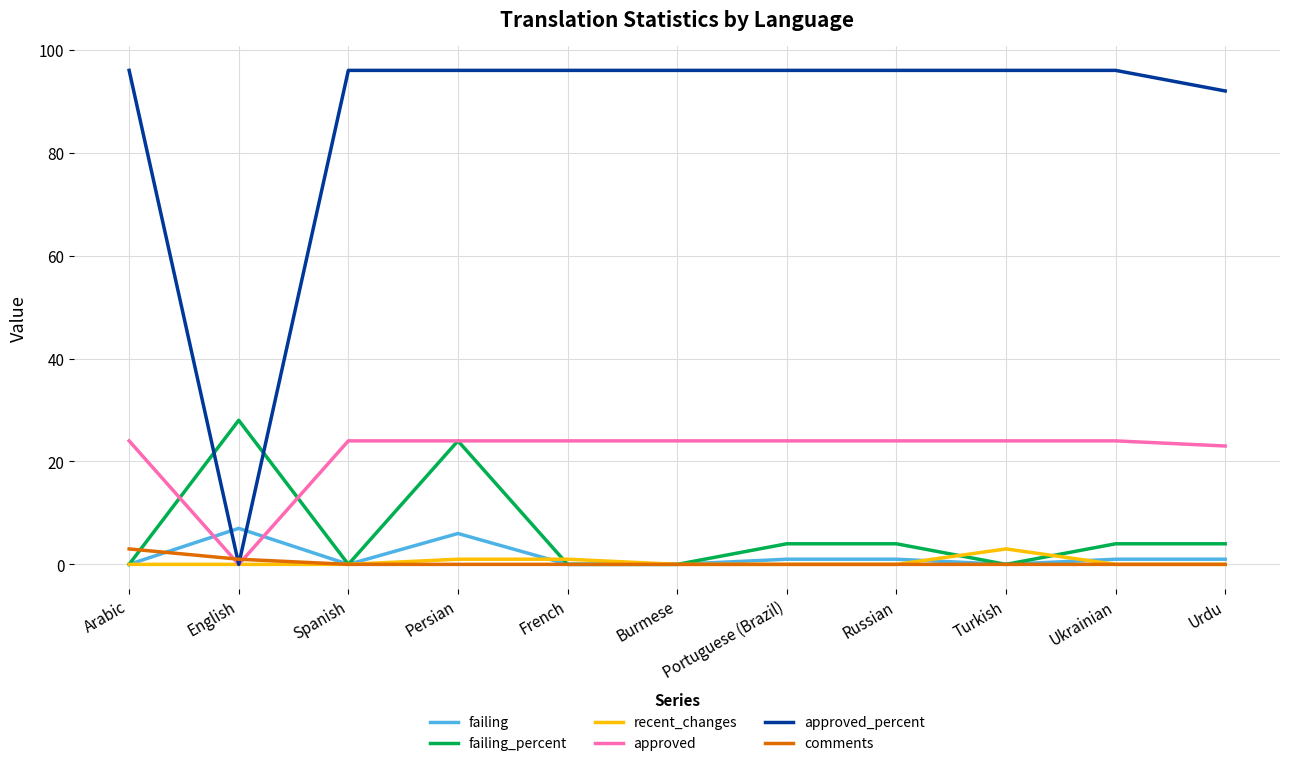

True or false: approved_percent and failing intersect in this chart.

True